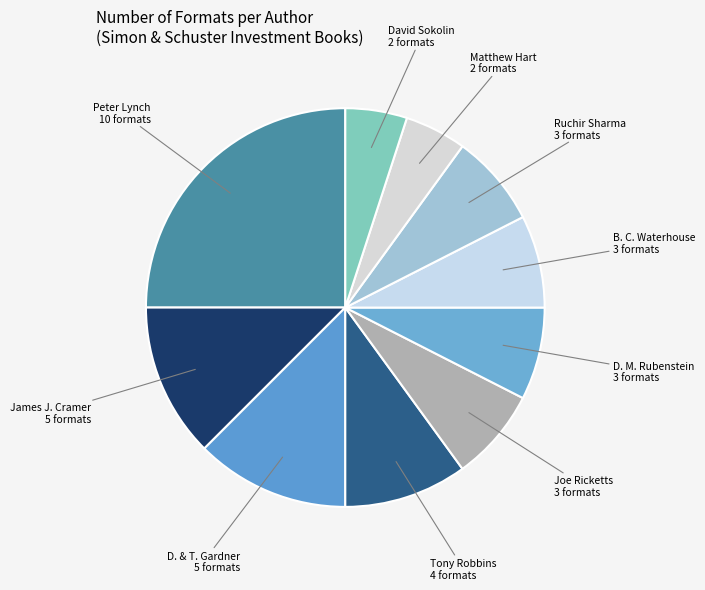

Which slice is the largest?

Peter Lynch 10 formats